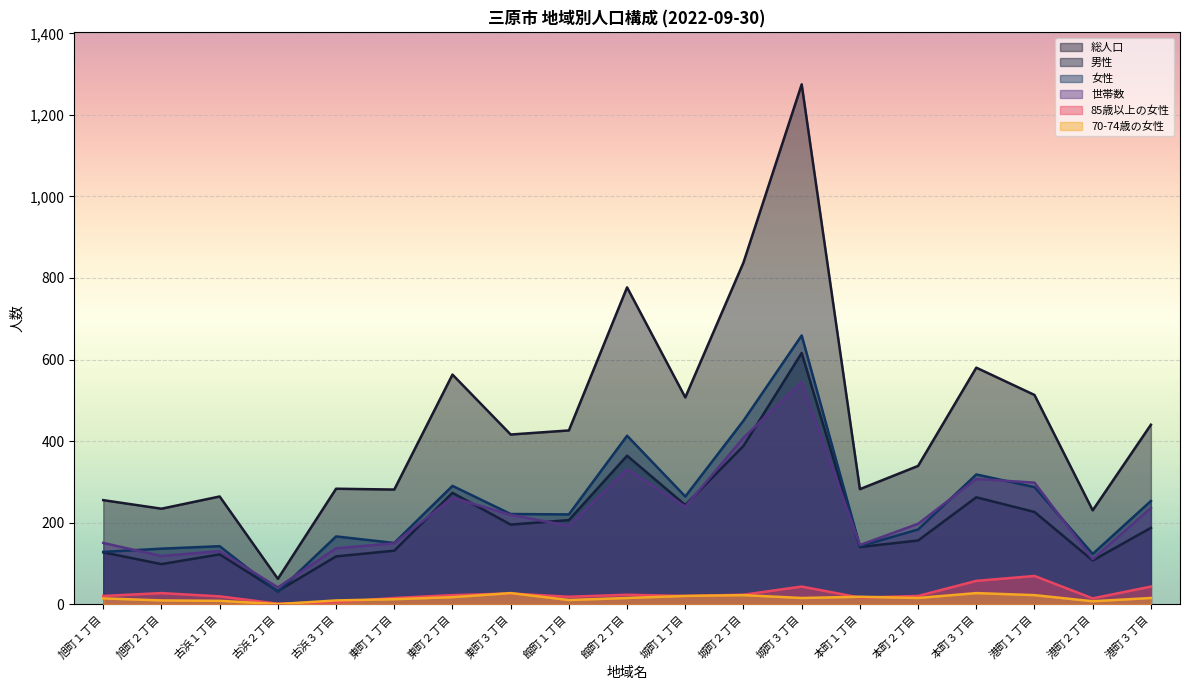

True or false: 70-74歳の女性 and 男性 intersect in this chart.

False